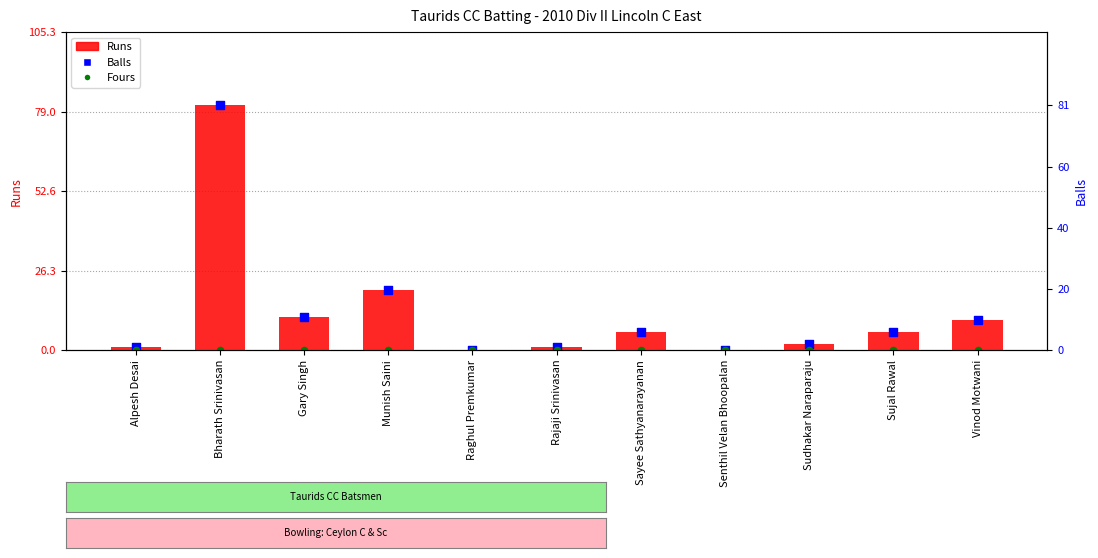

Which series has the widest spread of Y values?

Runs